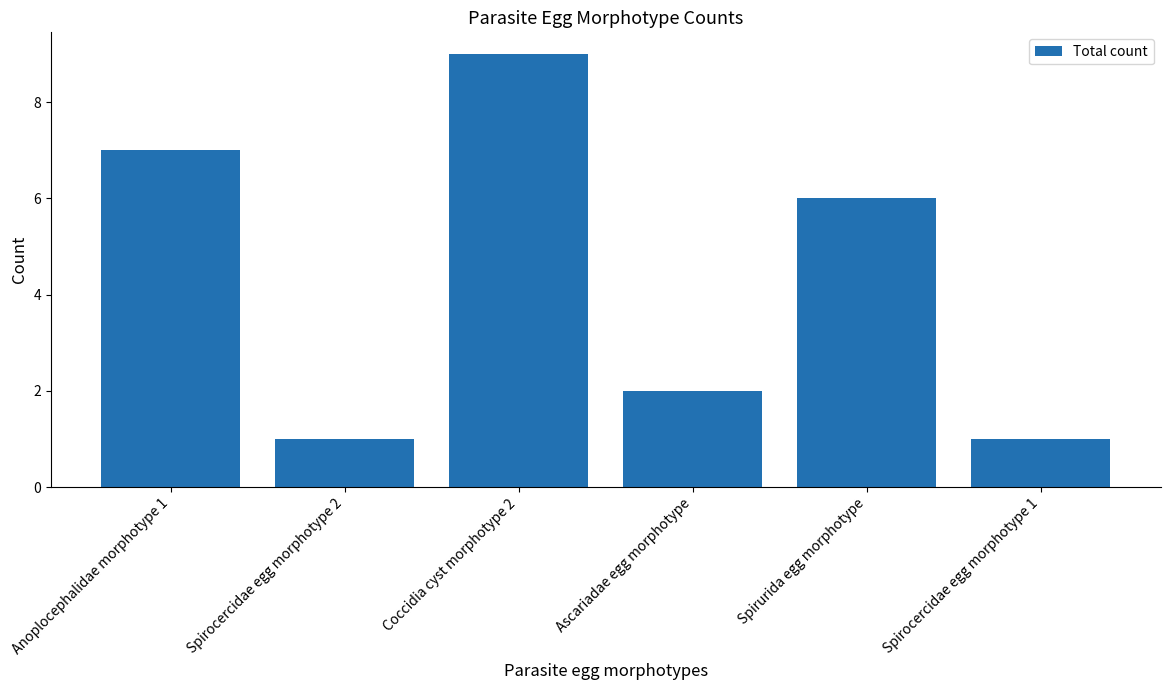

What is the greatest value displayed?

9